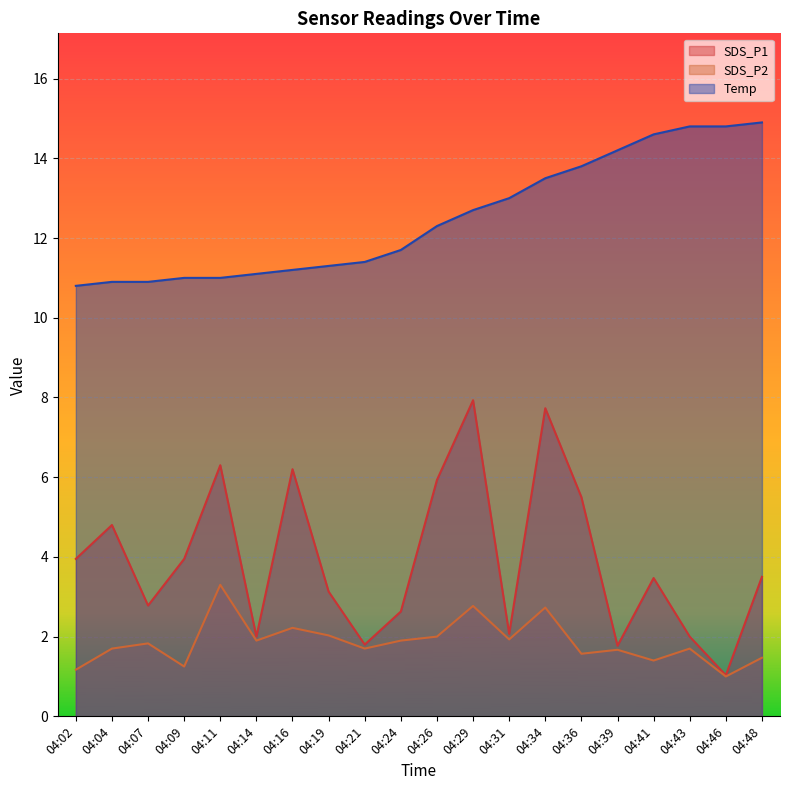

True or false: SDS_P1 has a value of 12.0 at 04:29.

False